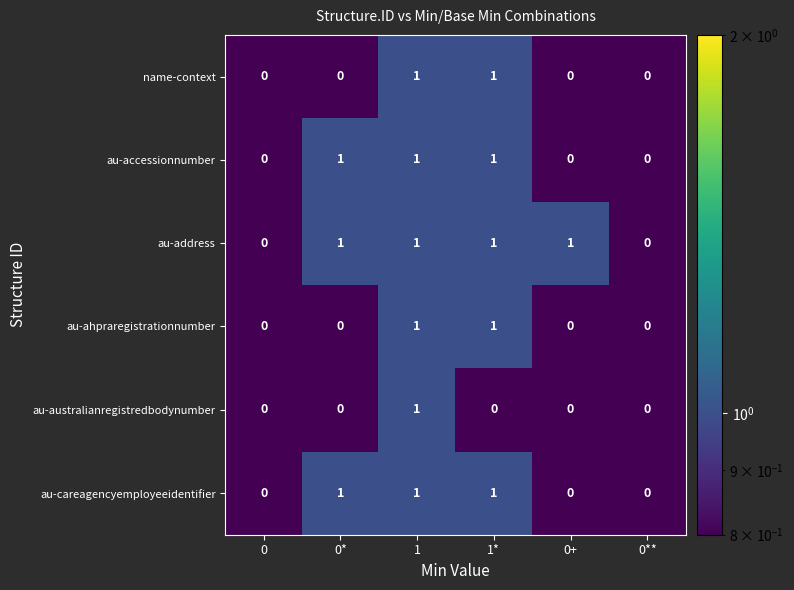

What is the sum of all au-address values?

4